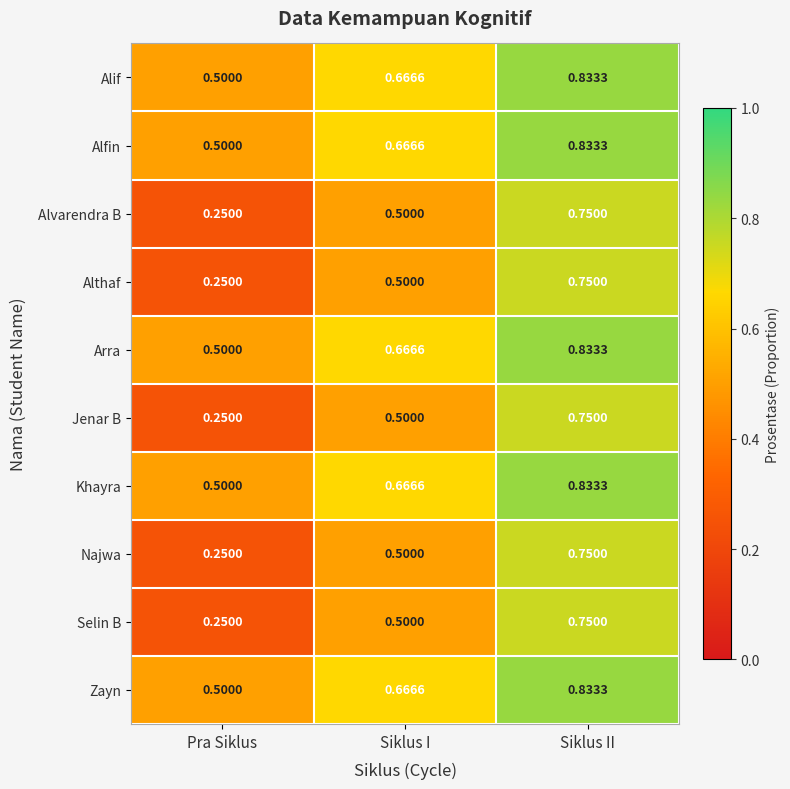

Rank the categories by Jenar B value from highest to lowest.

Siklus II, Siklus I, Pra Siklus